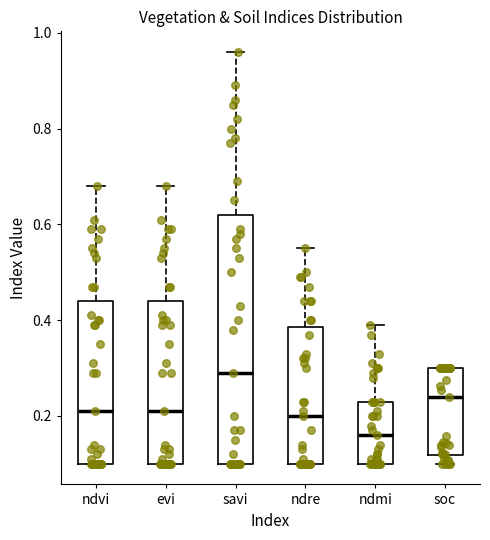

Comparing the boxes themselves (not the whiskers), which one is the tallest?

savi